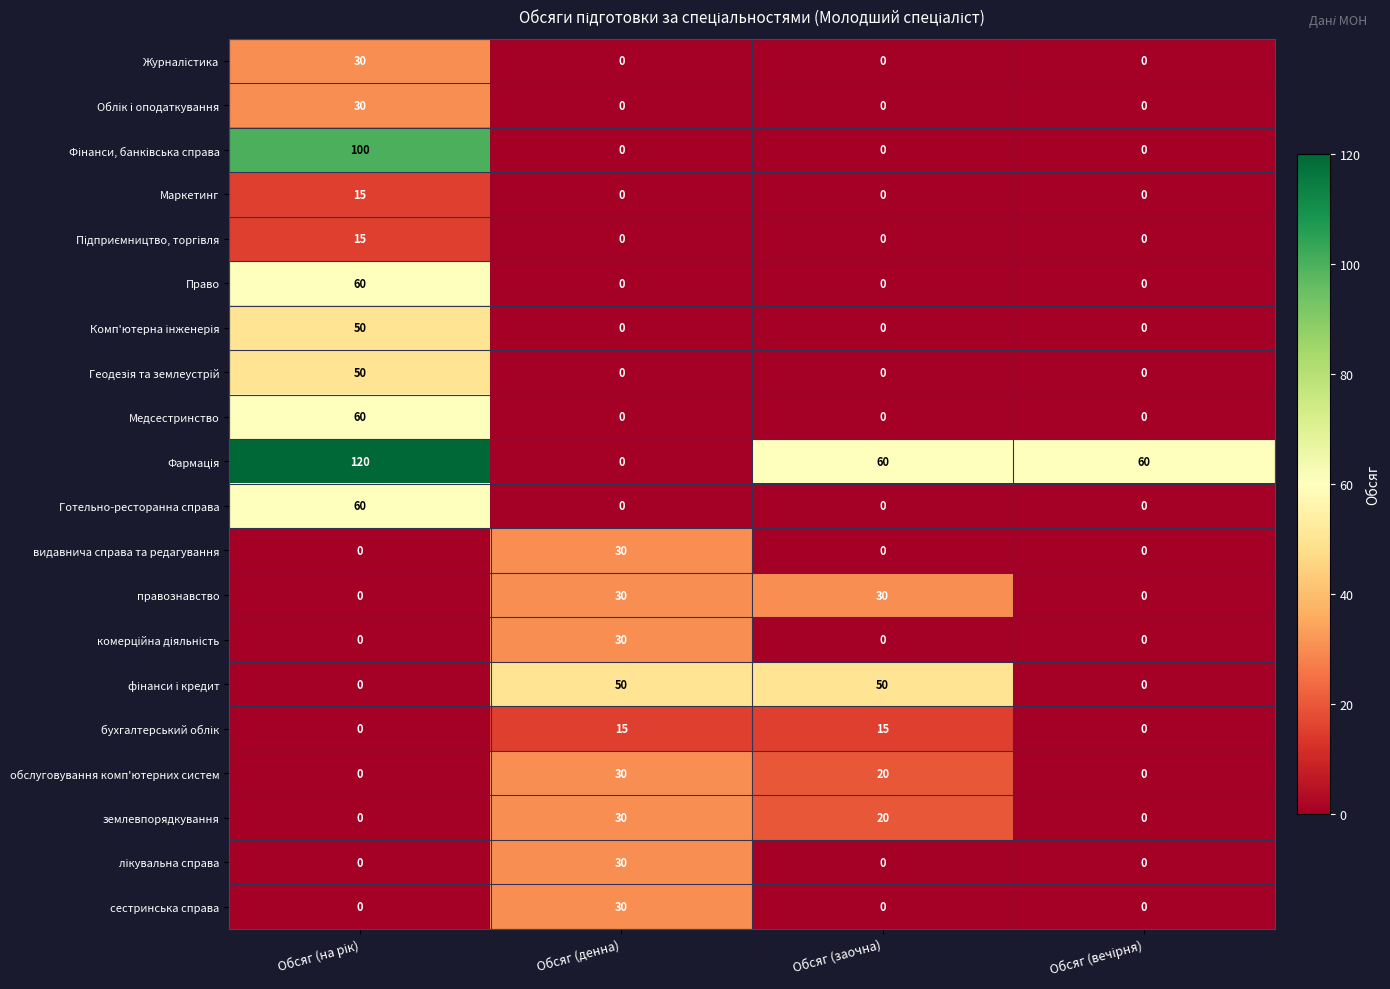

The value of Маркетинг at Обсяг (денна) is -6. True or false?

False